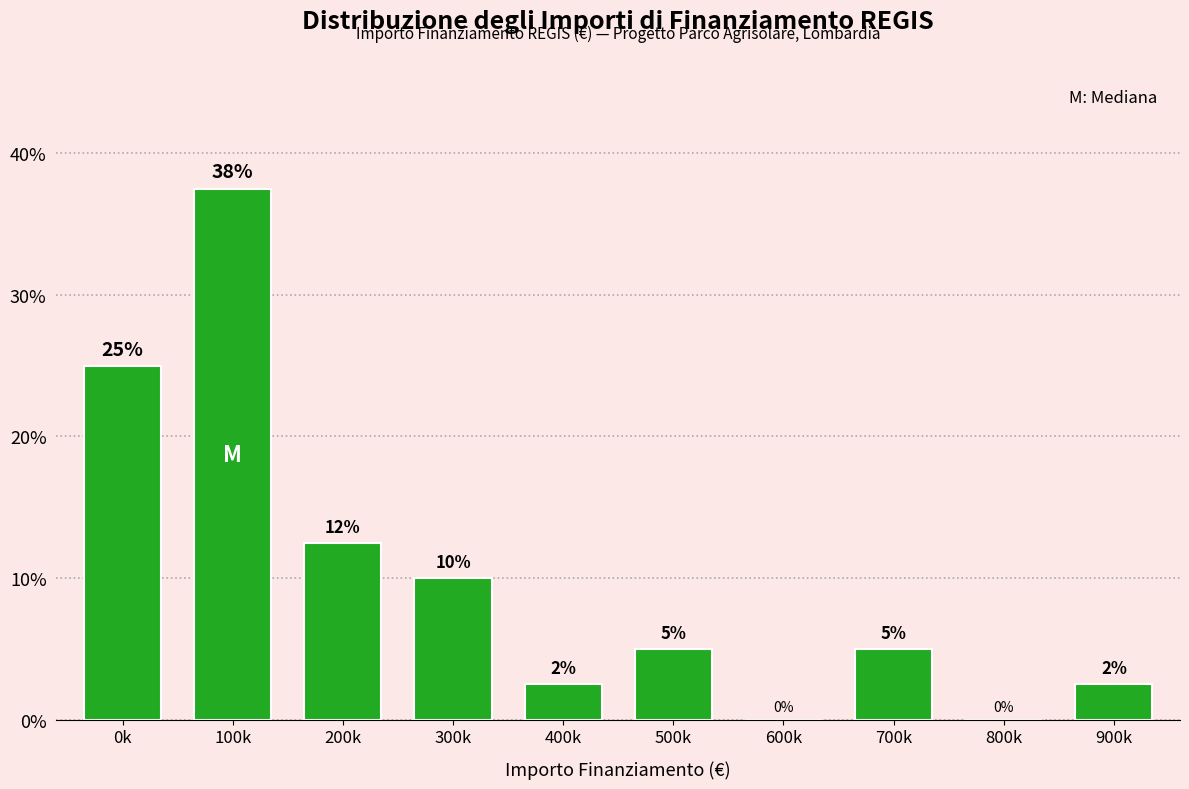

The value at 200k is 12.5. True or false?

True